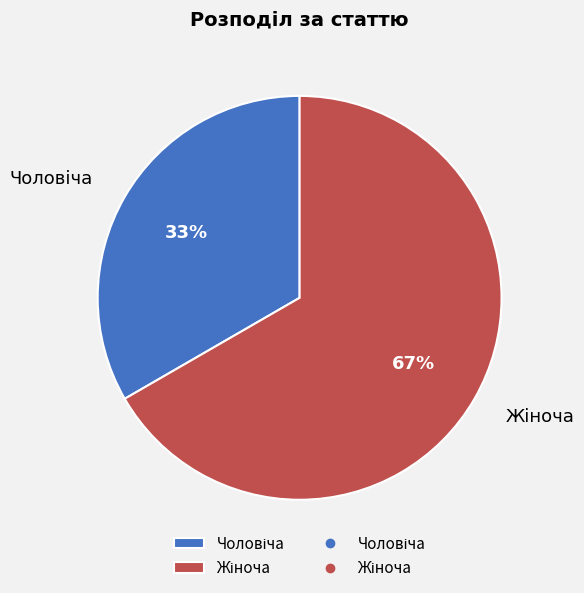

To the nearest percent, what is the average slice percentage?

50%